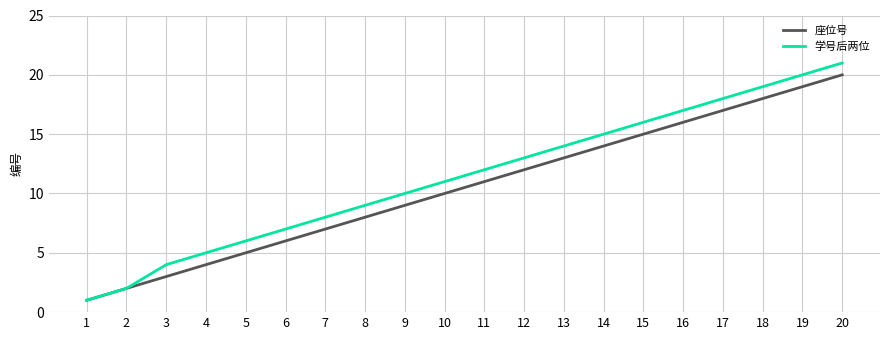

The value of 学号后两位 at 6 is 7. True or false?

True